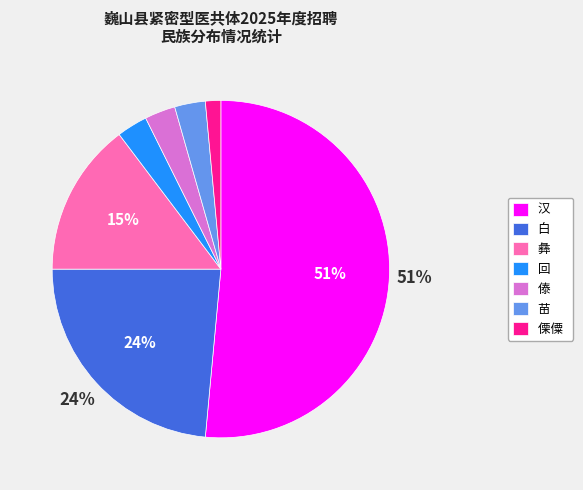

To the nearest percent, what is the difference between the largest and smallest slice percentages?

50%